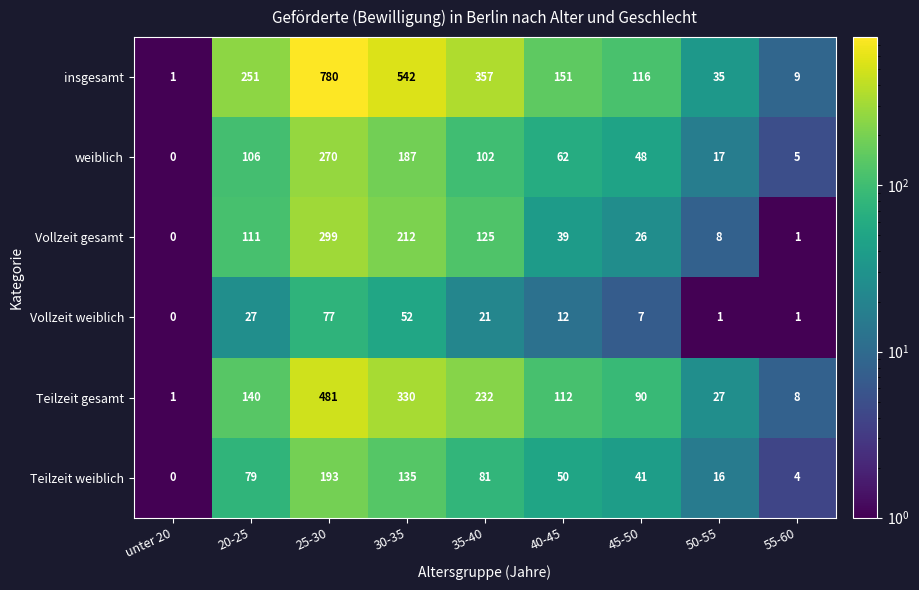

Count the number of categories in the chart.

9